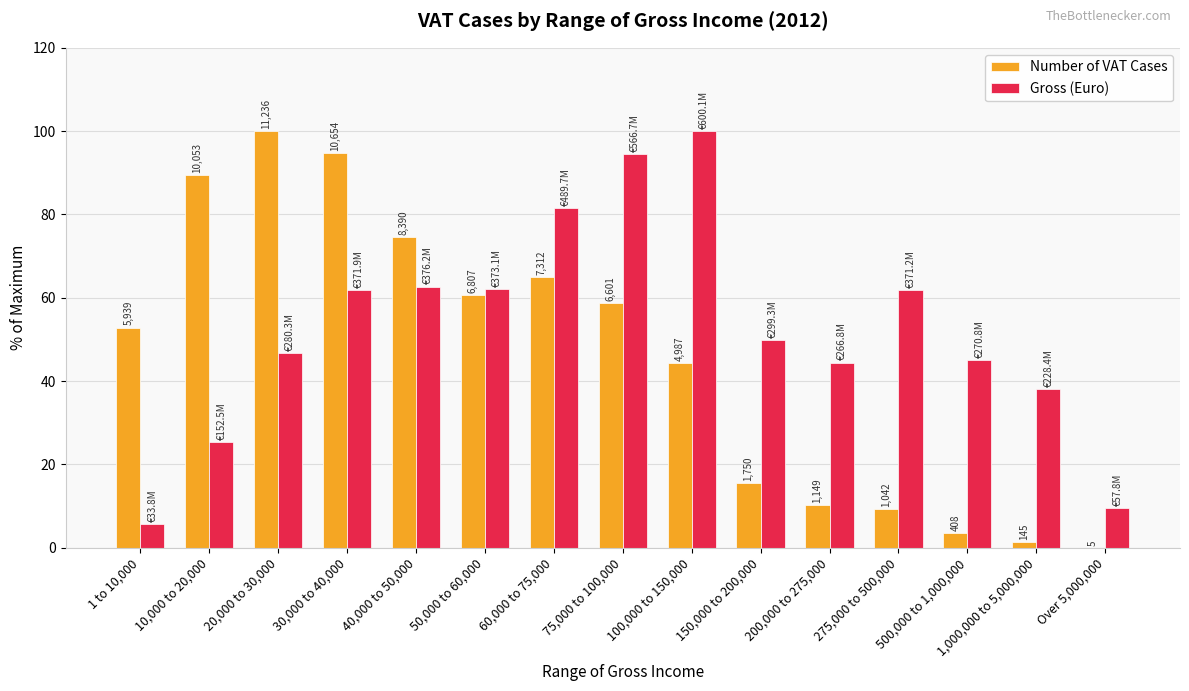

Where is Gross (Euro) nearest to the value 52?

150,000 to 200,000